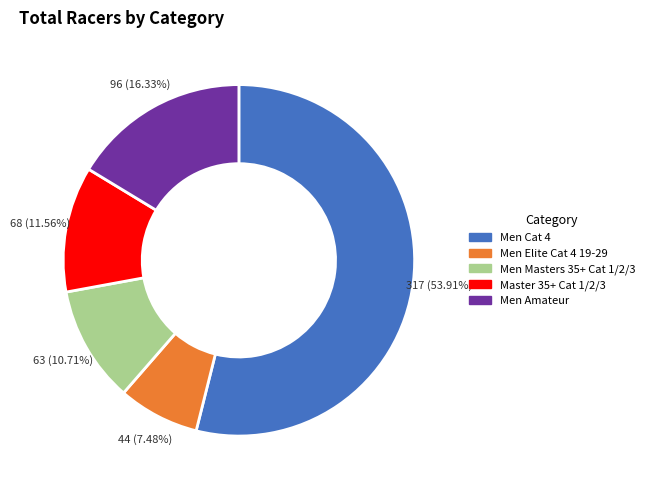

True or false: Master 35+ Cat 1/2/3 accounts for 6% of the total.

False